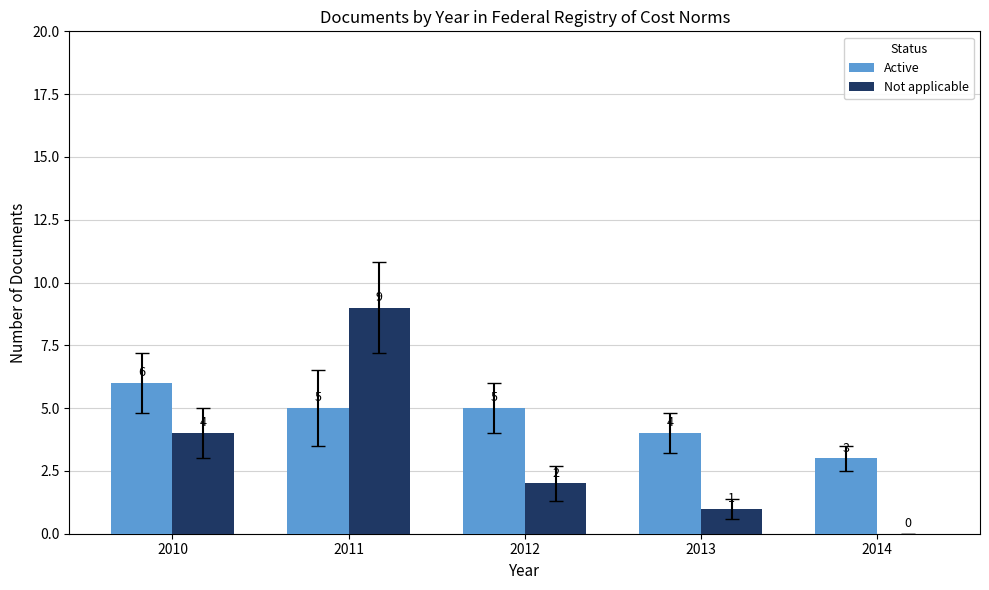

Reading right to left, what are all the values shown in this chart?

Active: 2014=3	2013=4	2012=5	2011=5	2010=6
Not applicable: 2014=0	2013=1	2012=2	2011=9	2010=4